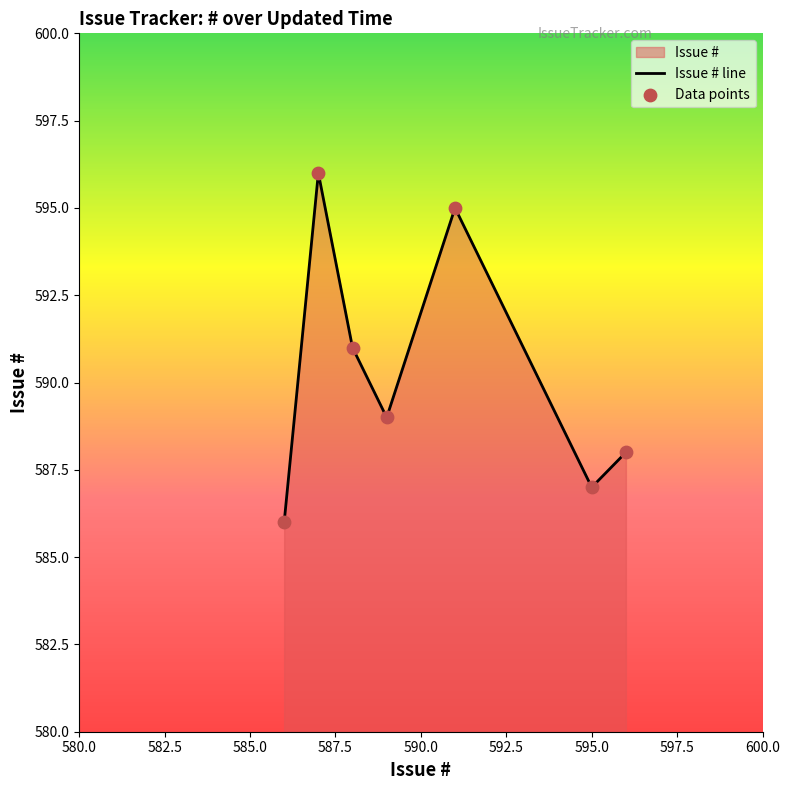

How many interior local valleys (lower than both neighbors) does the data have?

2